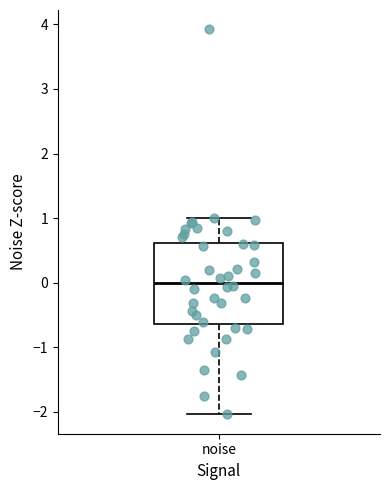

Transcribe this box plot: give where the median line is, the range the box spans, and where the two whiskers end, as read against the y-axis. The values are not printed on the chart, so give them approximately, as read against the axis.

median 0.0, box -0.6 to 0.6, whiskers -2.0 to 1.0